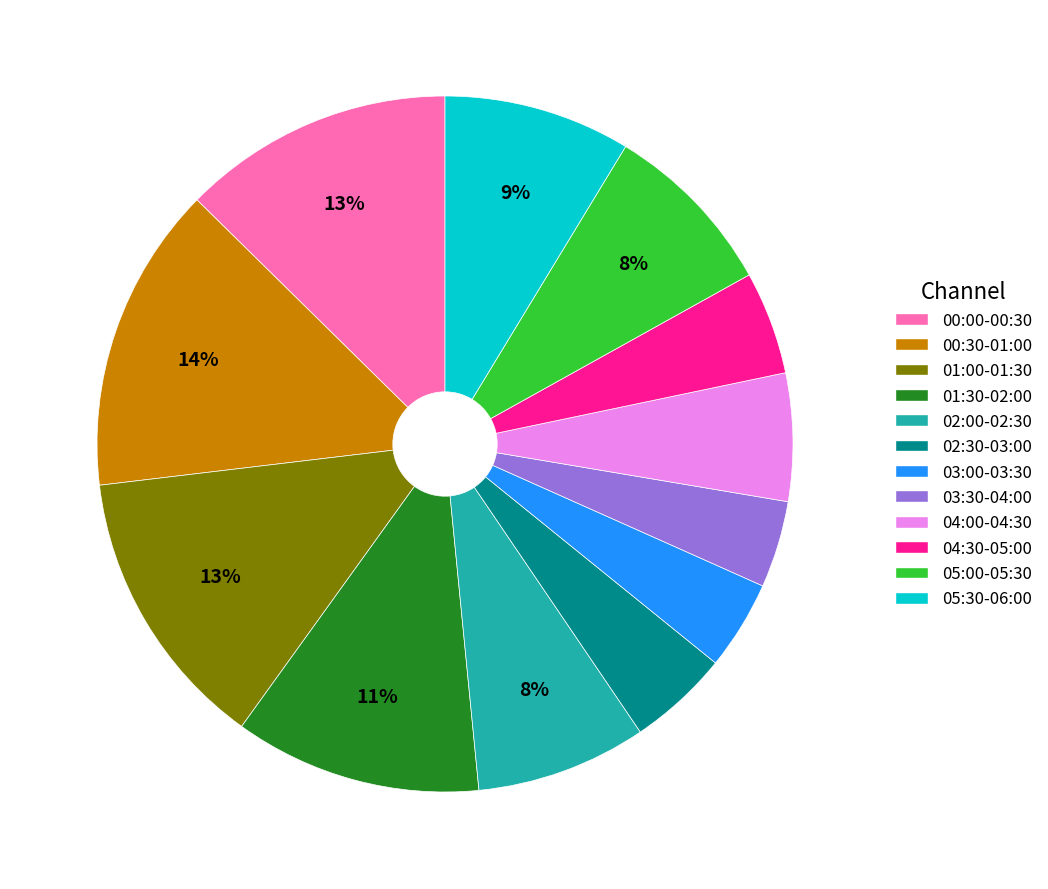

How many segments does this pie chart have?

12